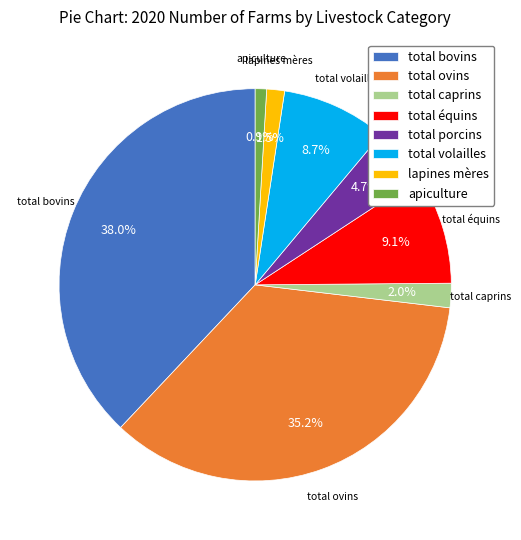

How many slices are in this pie chart?

8